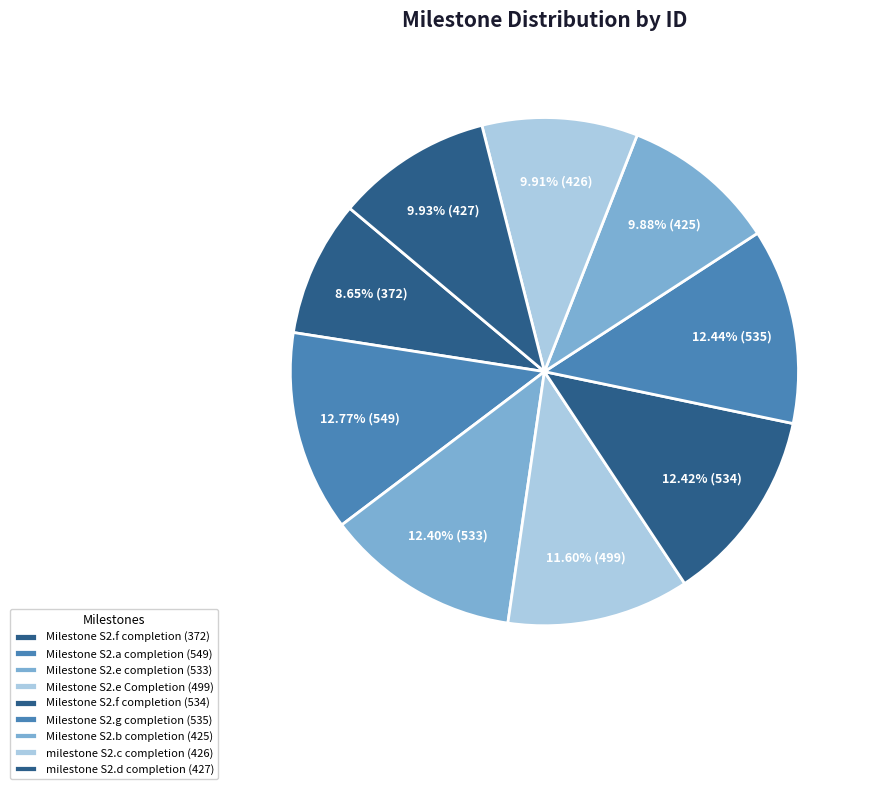

Which category has the smallest portion of the pie?

Milestone S2.f completion (372)